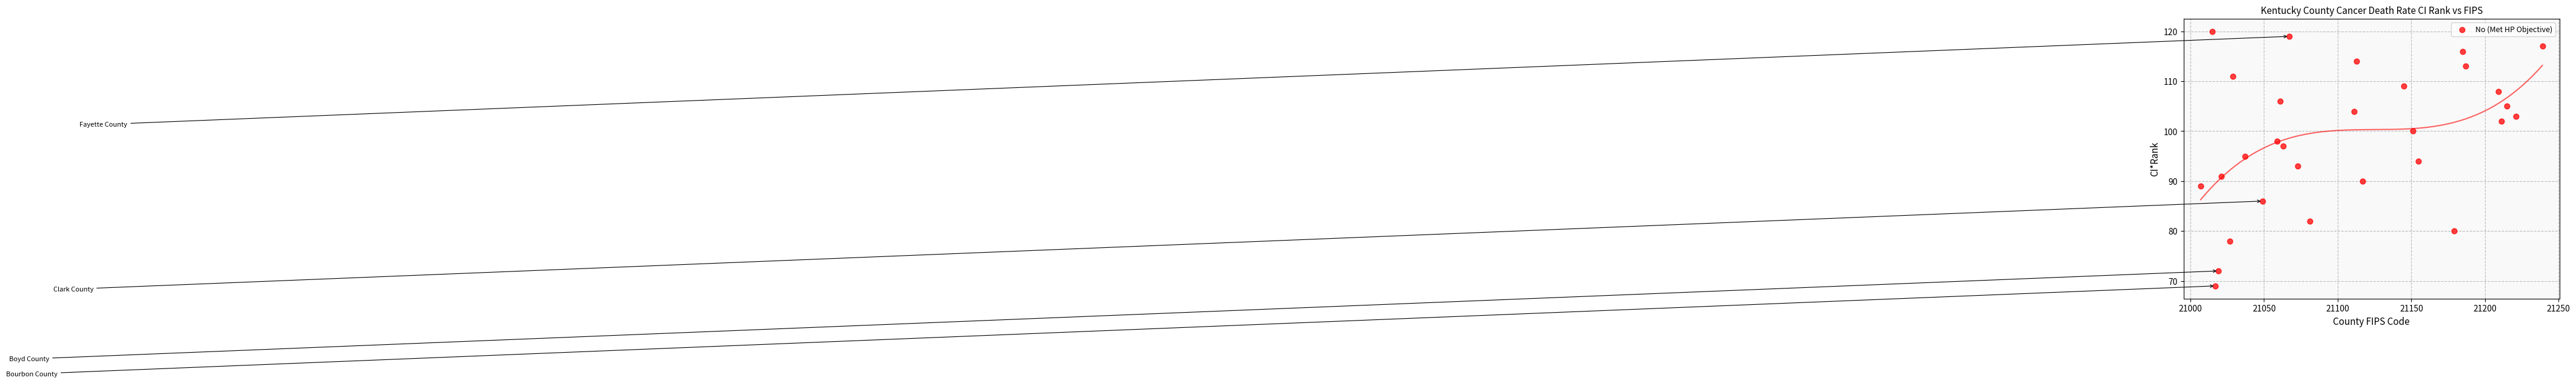

What is the range of Y values (max minus min)?

51